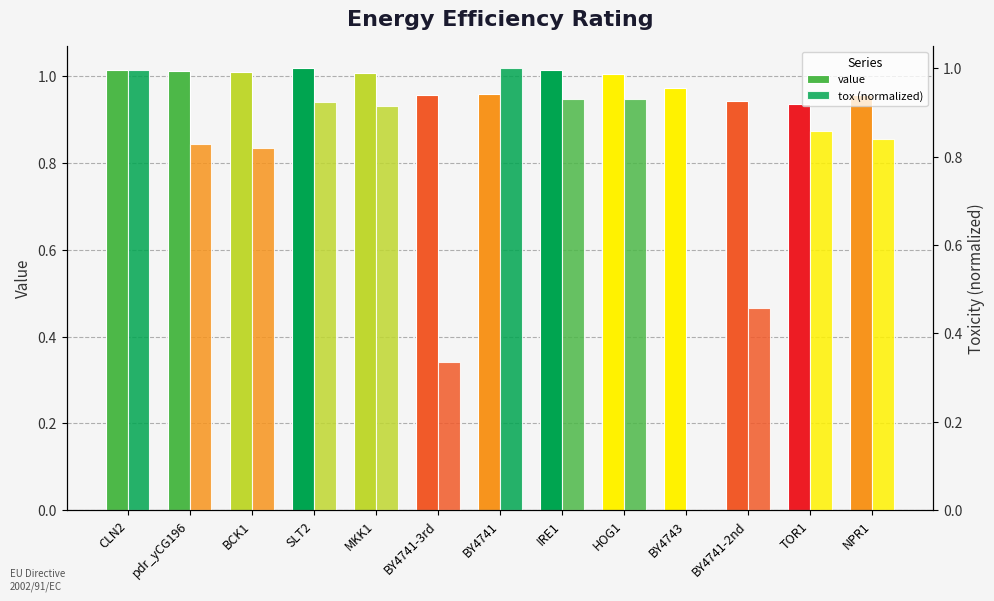

What is the average value of the tox (normalized) series?

0.8